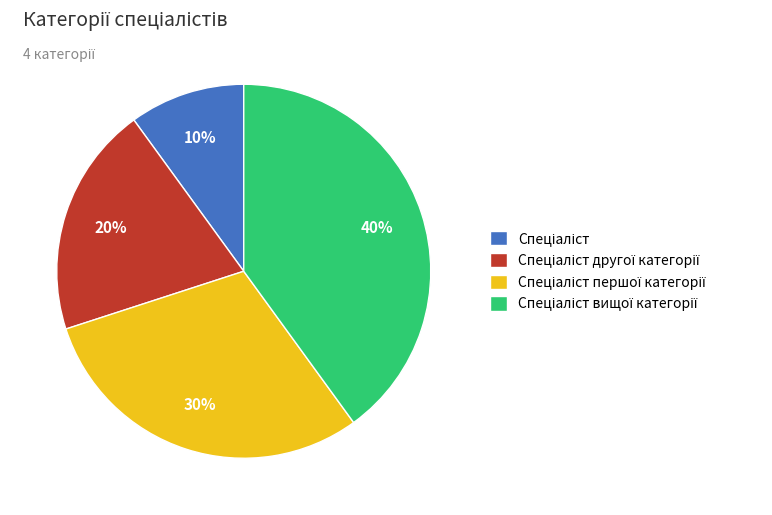

Is there any slice that represents more than half of the pie?

No